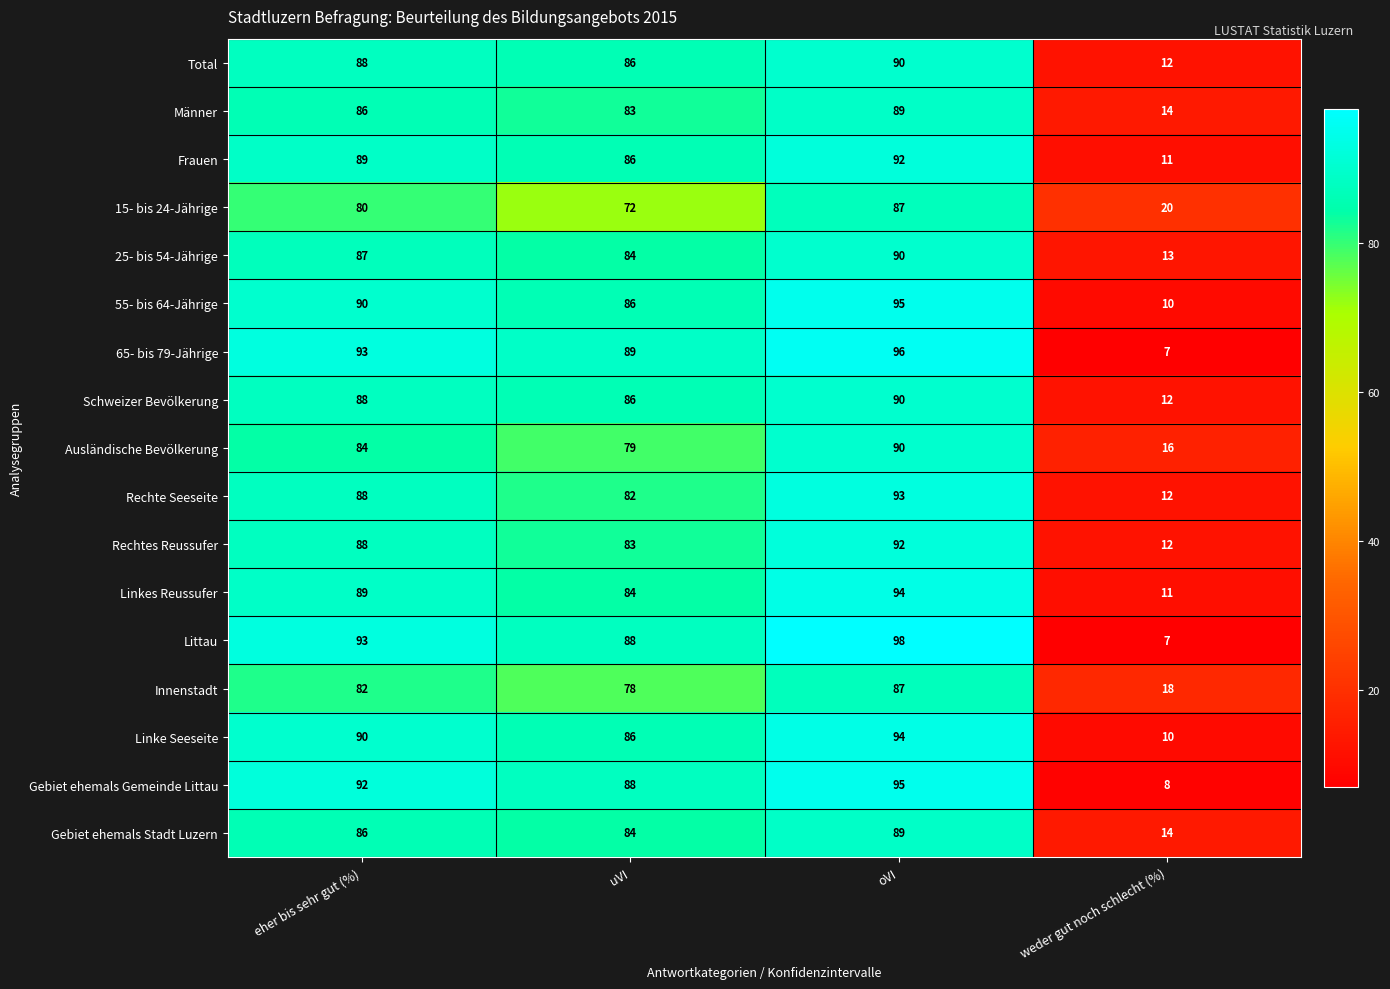

At which label does Schweizer Bevölkerung reach its minimum?

weder gut noch schlecht (%)